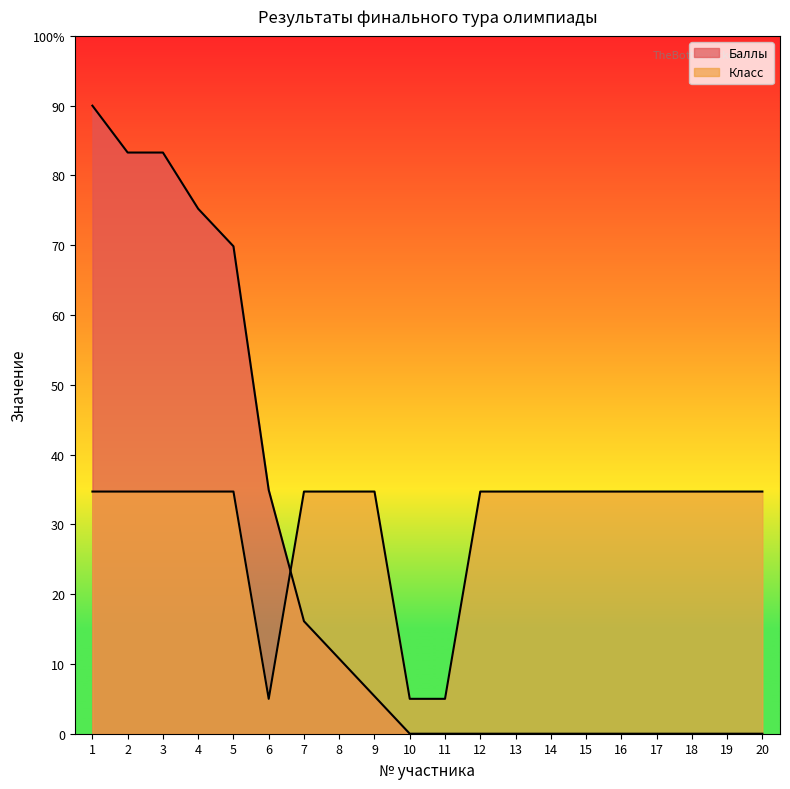

The value of Класс at 9 is 34.7. True or false?

True